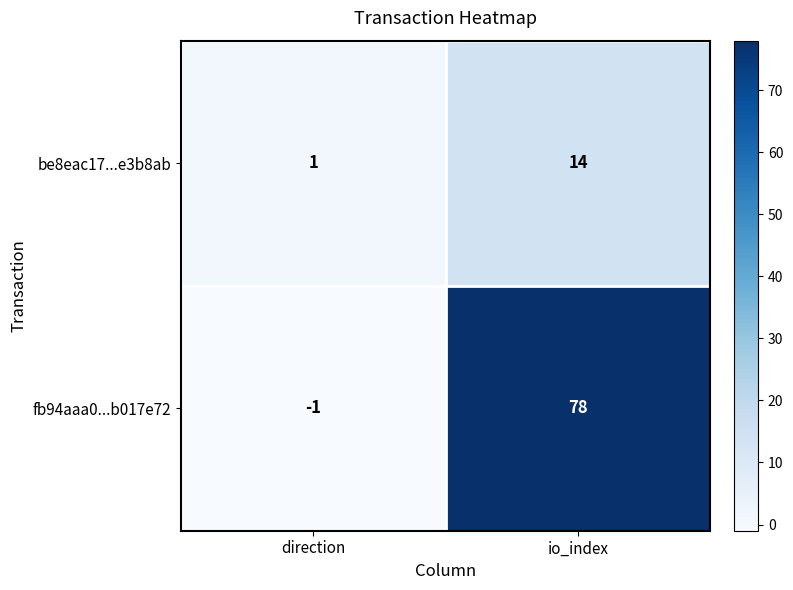

Is it true that be8eac17...e3b8ab equals 4 at io_index?

False